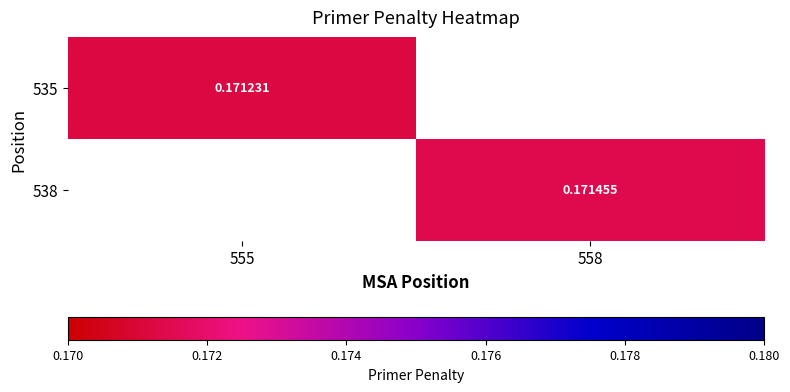

Which label corresponds to the smallest value in the chart?

555